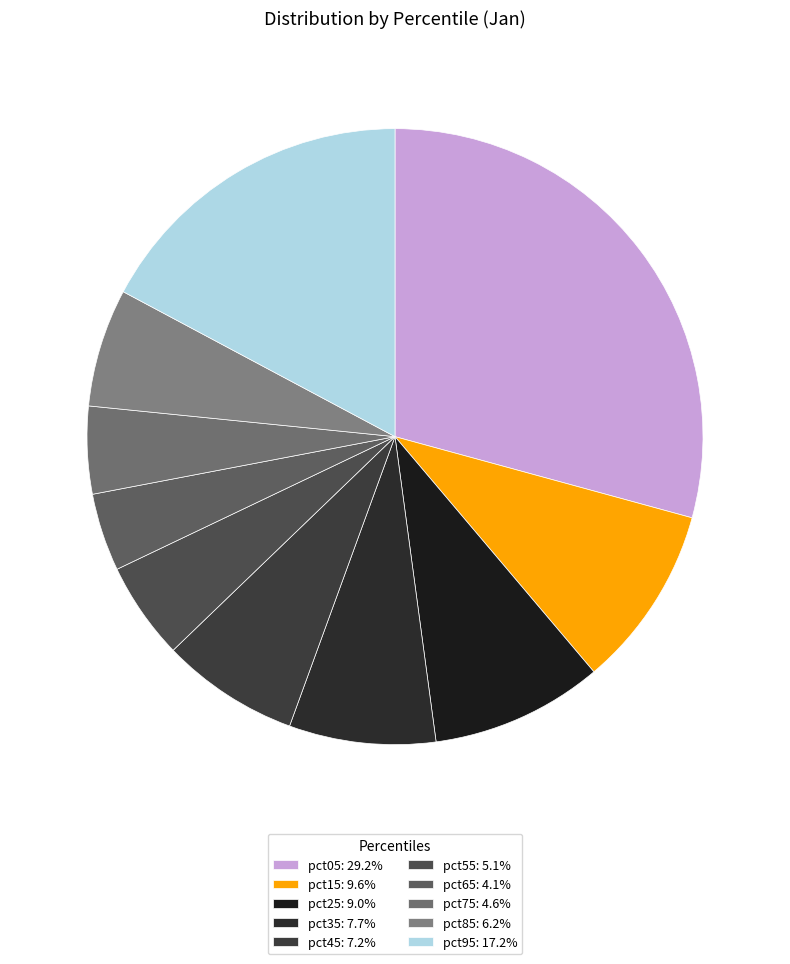

Is there any slice that represents more than half of the pie?

No